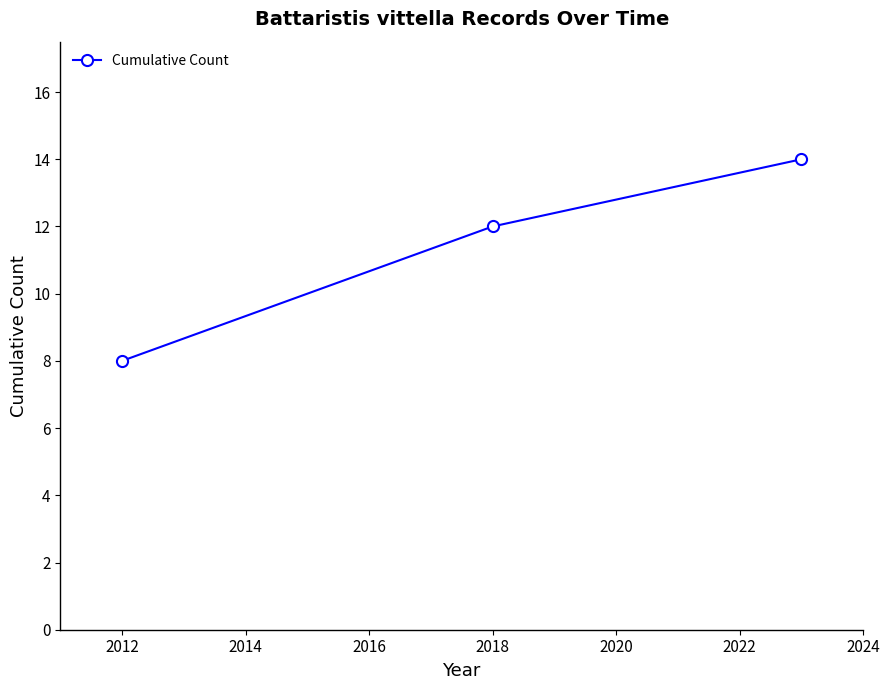

What is the difference between the maximum and second lowest values?

2